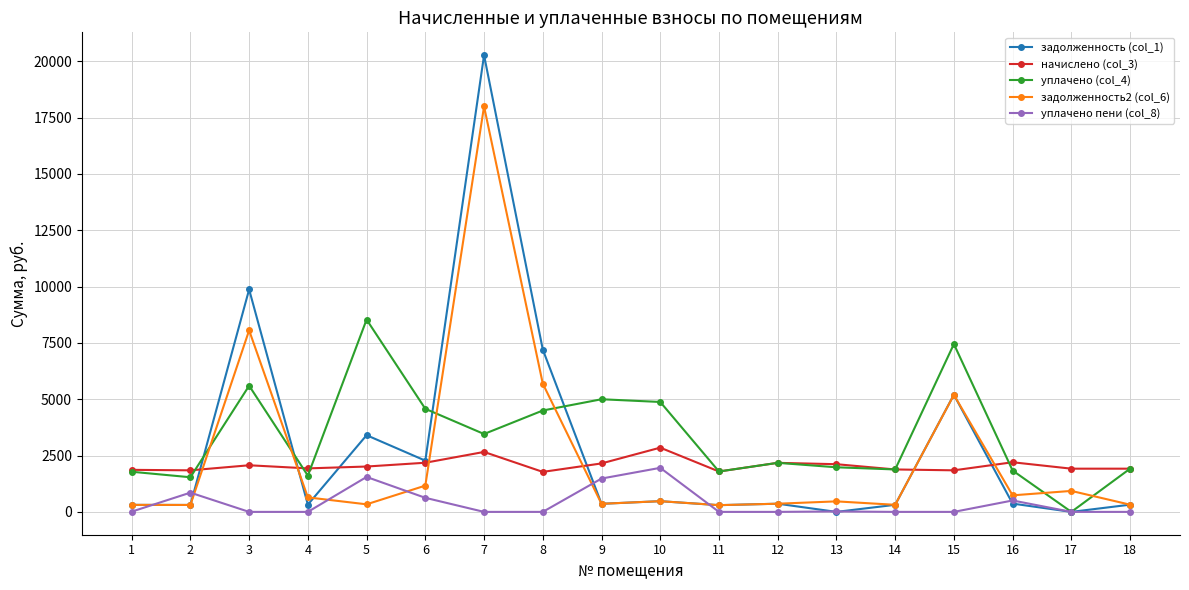

Which series has the largest total across all categories?

уплачено (col_4)